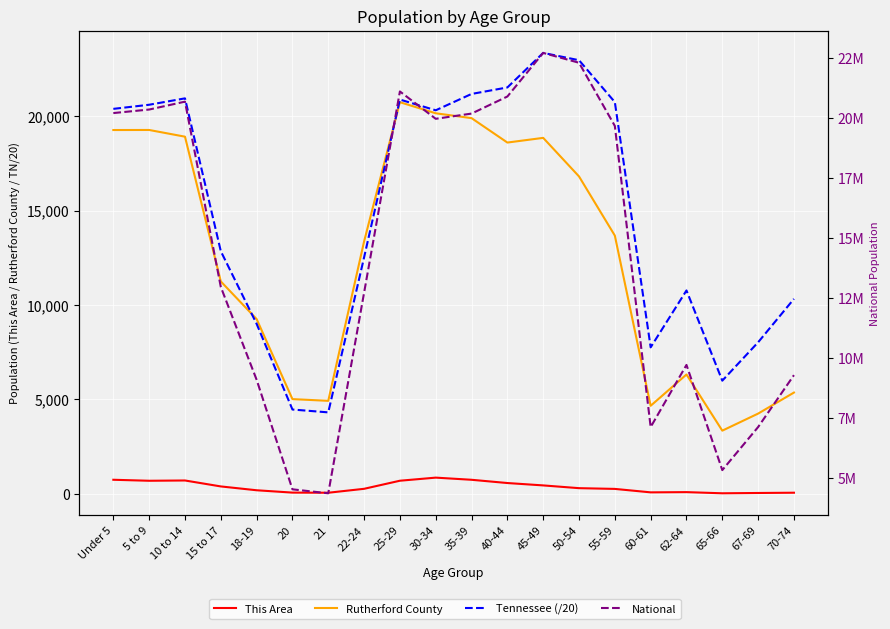

What is the spread (max minus min) of values at 70-74?

9278103.0